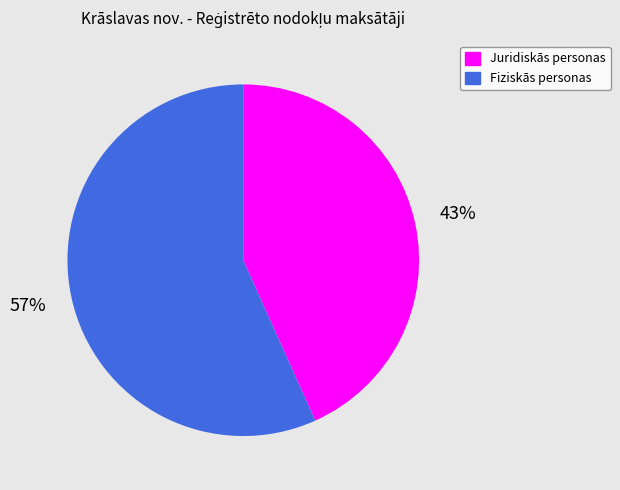

True or false: Fiziskās personas accounts for 57% of the total.

True